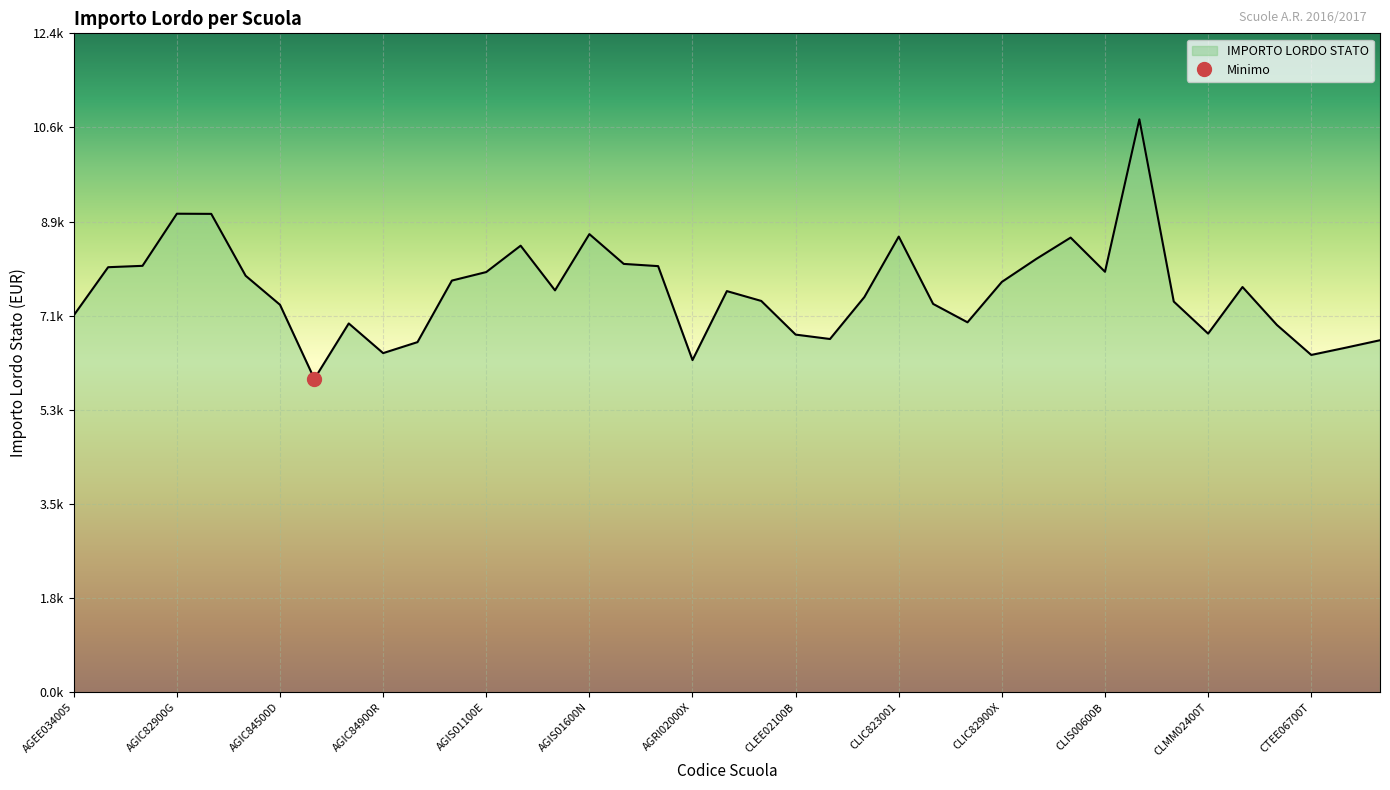

Reading left to right, list all the values displayed in this chart.

AGEE034005=7092.3	AGIC81000E=7998.7	AGIC81500N=8024.5	AGIC82900G=9005.5	AGIC833007=9002.4	AGIC84400N=7838.1	AGIC84500D=7291.7	AGIC847005=5895.9	AGIC848001=6940.3	AGIC84900R=6381.8	AGIC850001=6588.7	AGIC86400V=7747.0	AGIS01100E=7907.4	AGIS01200A=8403.7	AGIS013006=7563.1	AGIS01600N=8621.4	AGIS02300R=8060.8	AGRH02000C=8019.1	AGRI02000X=6250.9	AGTD09000R=7549.0	CLEE010001=7364.0	CLEE02100B=6730.2	CLIC80900P=6647.4	CLIC81100P=7436.9	CLIC823001=8574.6	CLIC822005=7307.8	CLIC827008=6961.6	CLIC82900X=7722.4	CLIS002004=8154.1	CLIS00300X=8555.8	CLIS00600B=7912.6	CLIS00900V=10782.8	CLMM014007=7352.5	CLMM02400T=6748.7	CLRI01000N=7626.0	CTEE04600R=6912.3	CTEE06700T=6347.5	CTEE06800N=6483.5	CTEE06900D=6624.1